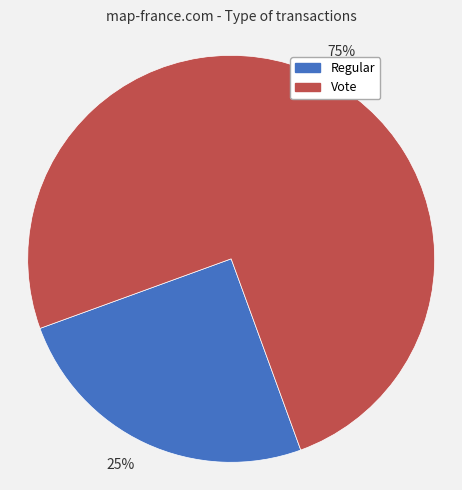

Approximately how many times larger is the value at Vote compared to Regular?

3.0